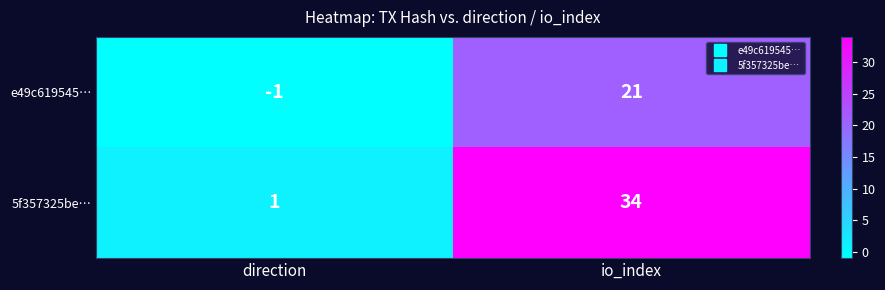

Read the 5f357325be… value at io_index, to the nearest 5.

35